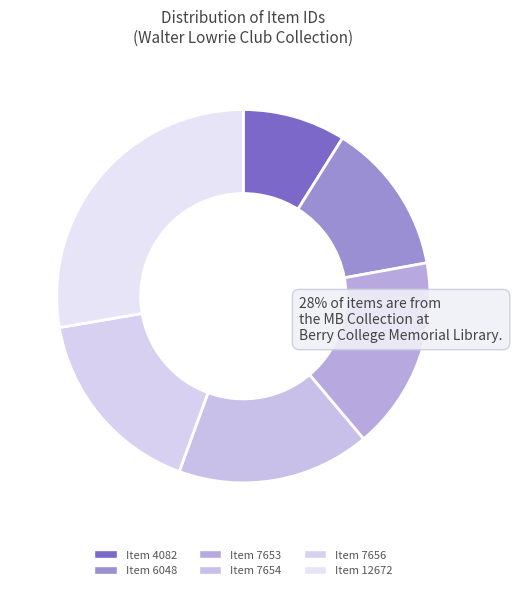

To the nearest percent, what percentage of the pie is Item 7654?

17%